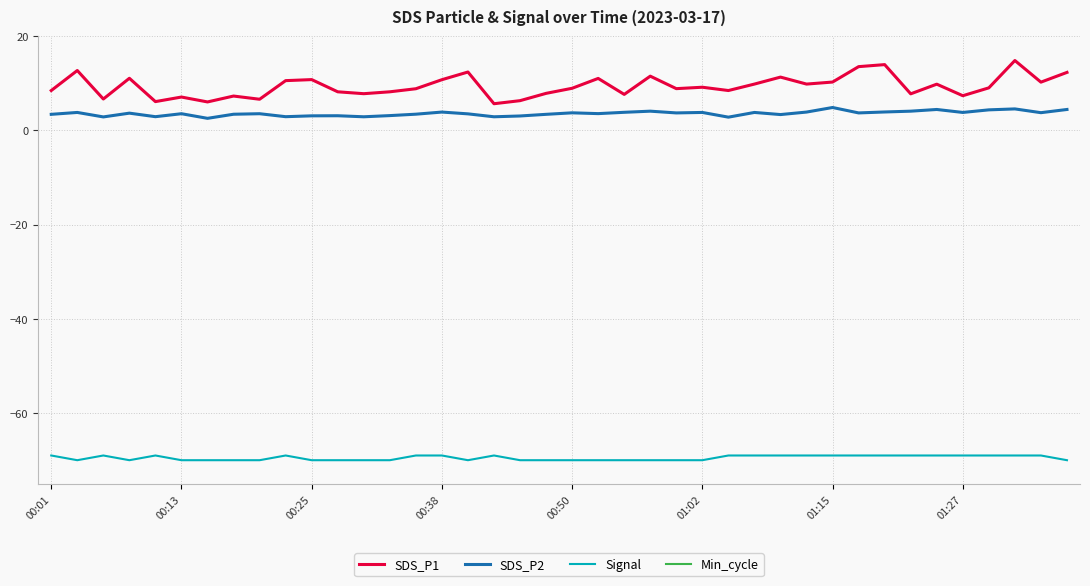

What is the value of the Signal point at the 4th from the left?

-70.0